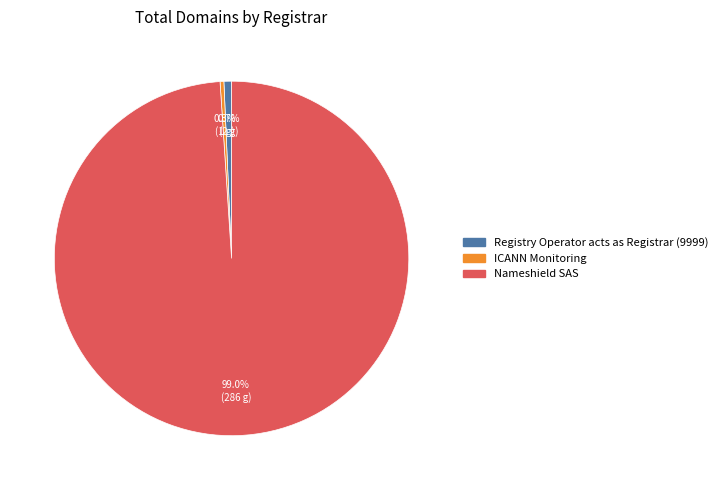

What is the total percentage of Registry Operator acts as Registrar (9999) and Nameshield SAS?

99.7%